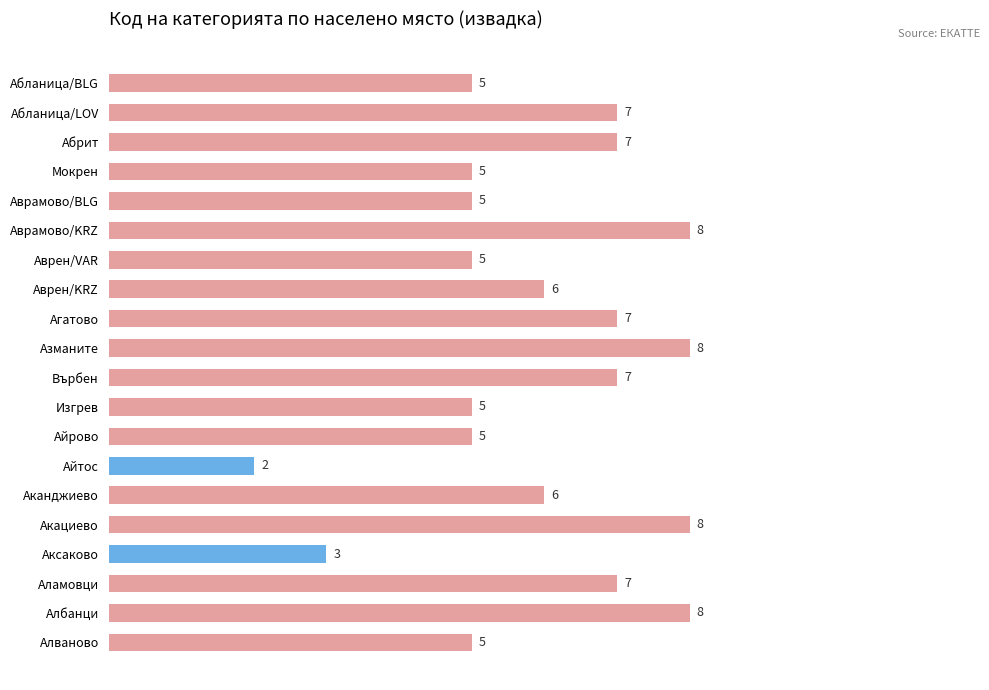

Approximately how many times larger is the value at Аврен/VAR compared to Абланица/BLG?

1.0